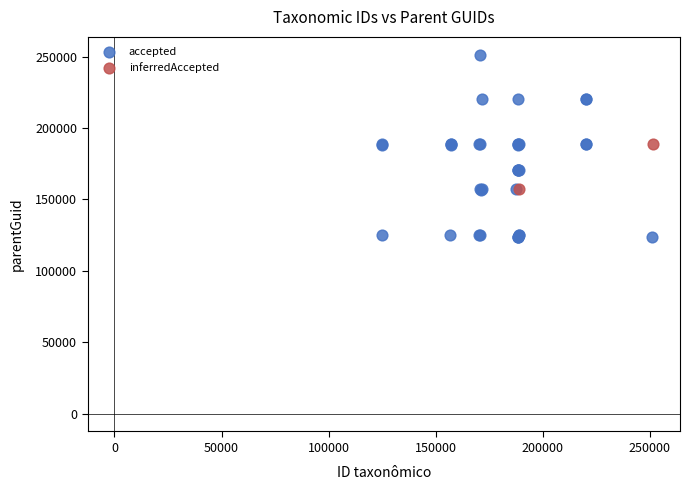

What are all the series names shown in the legend?

accepted, inferredAccepted